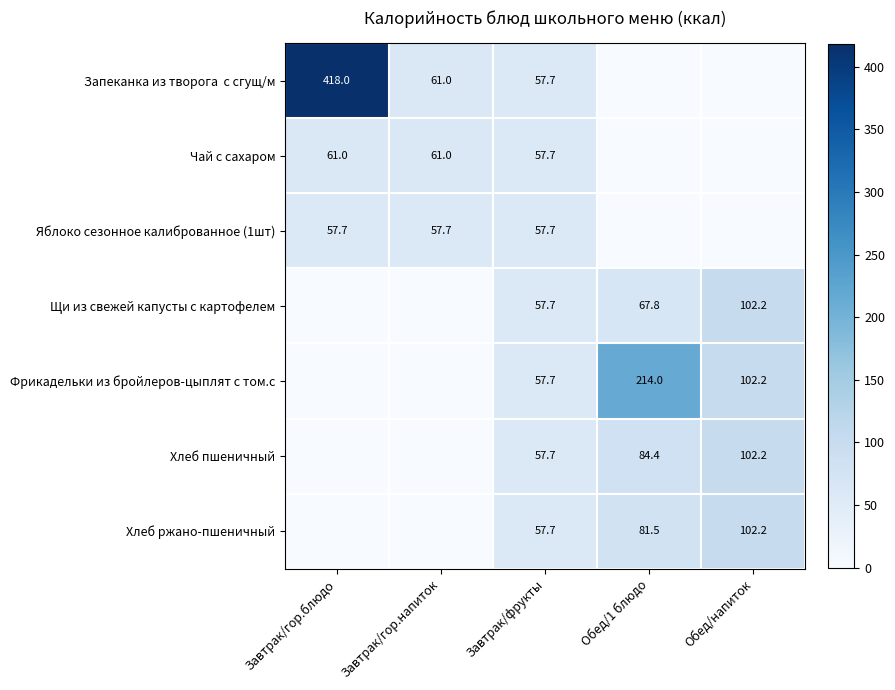

What is the sum of the Хлеб пшеничный values at Завтрак/фрукты and Обед/напиток?

159.9